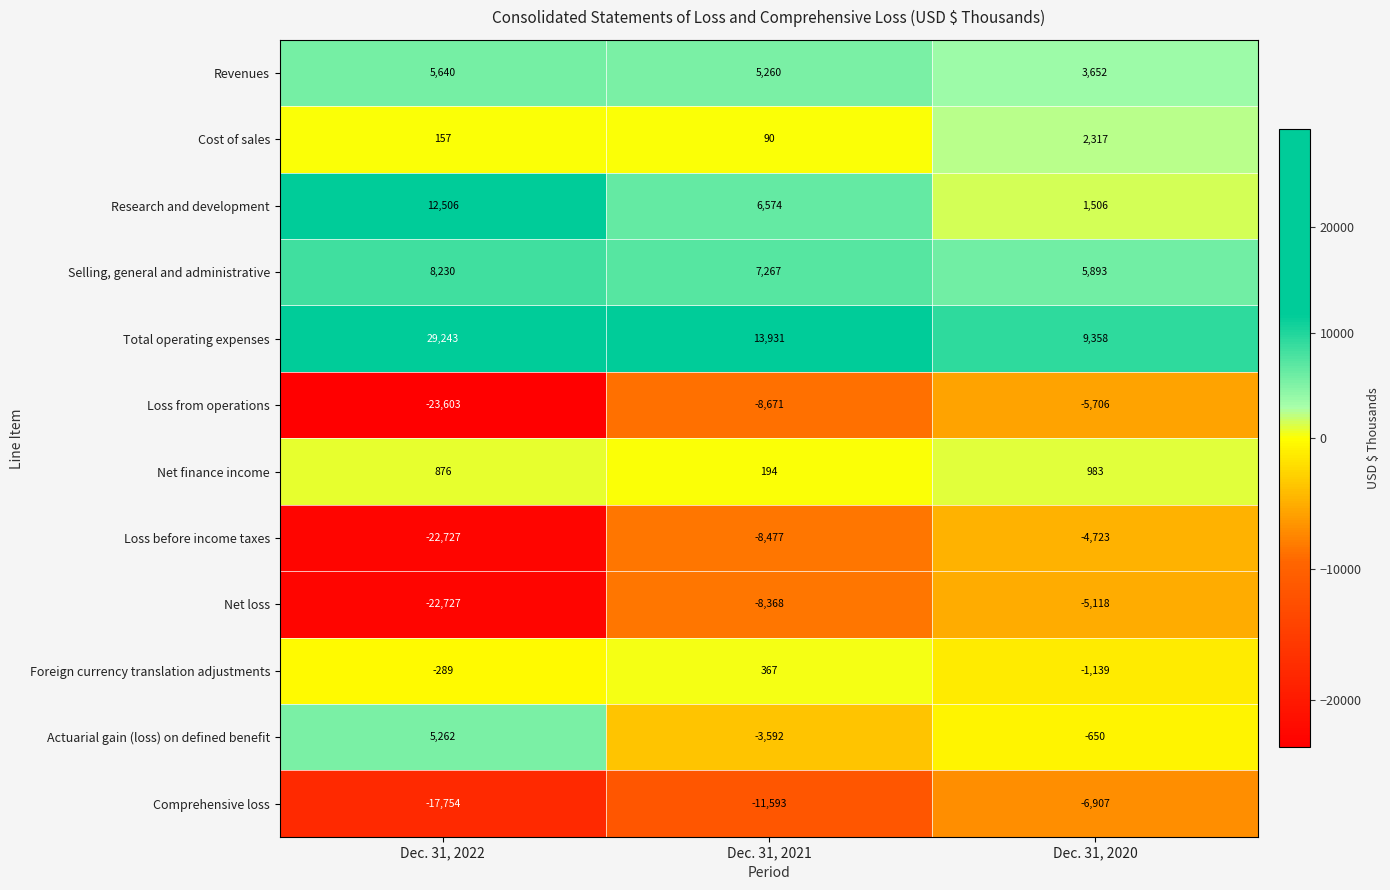

At Dec. 31, 2021, list the series in order from largest to smallest.

Total operating expenses, Selling, general and administrative, Research and development, Revenues, Foreign currency translation adjustments, Net finance income, Cost of sales, Actuarial gain (loss) on defined benefit, Net loss, Loss before income taxes, Loss from operations, Comprehensive loss